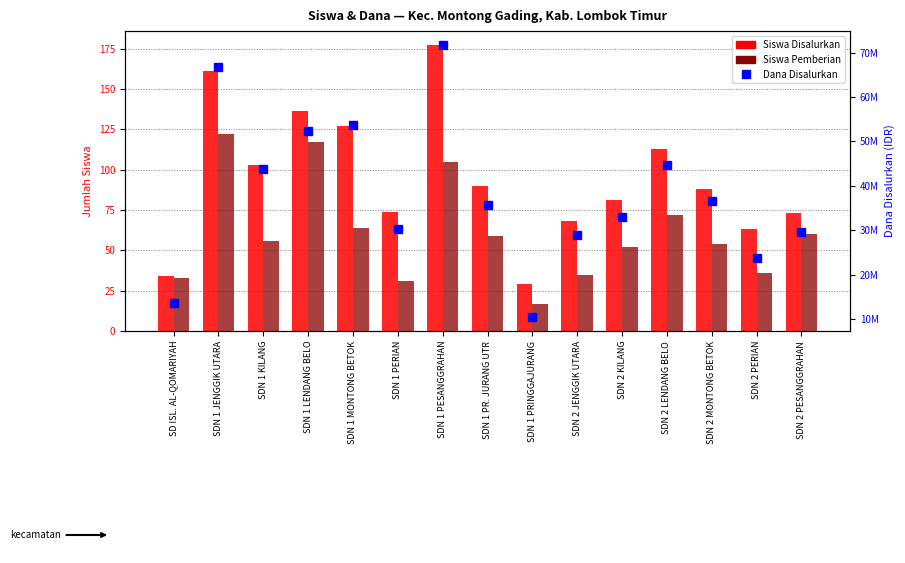

Which series has the largest total across all categories?

Dana Disalurkan